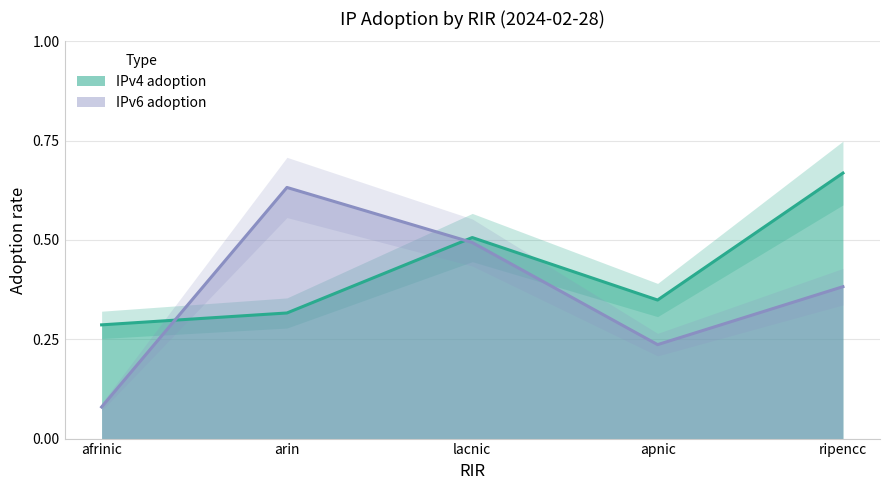

Reading right to left, list all the values displayed in this chart.

IPv4 adoption: ripencc=0.7	apnic=0.3	lacnic=0.5	arin=0.3	afrinic=0.3
IPv6 adoption: ripencc=0.4	apnic=0.2	lacnic=0.5	arin=0.6	afrinic=0.1